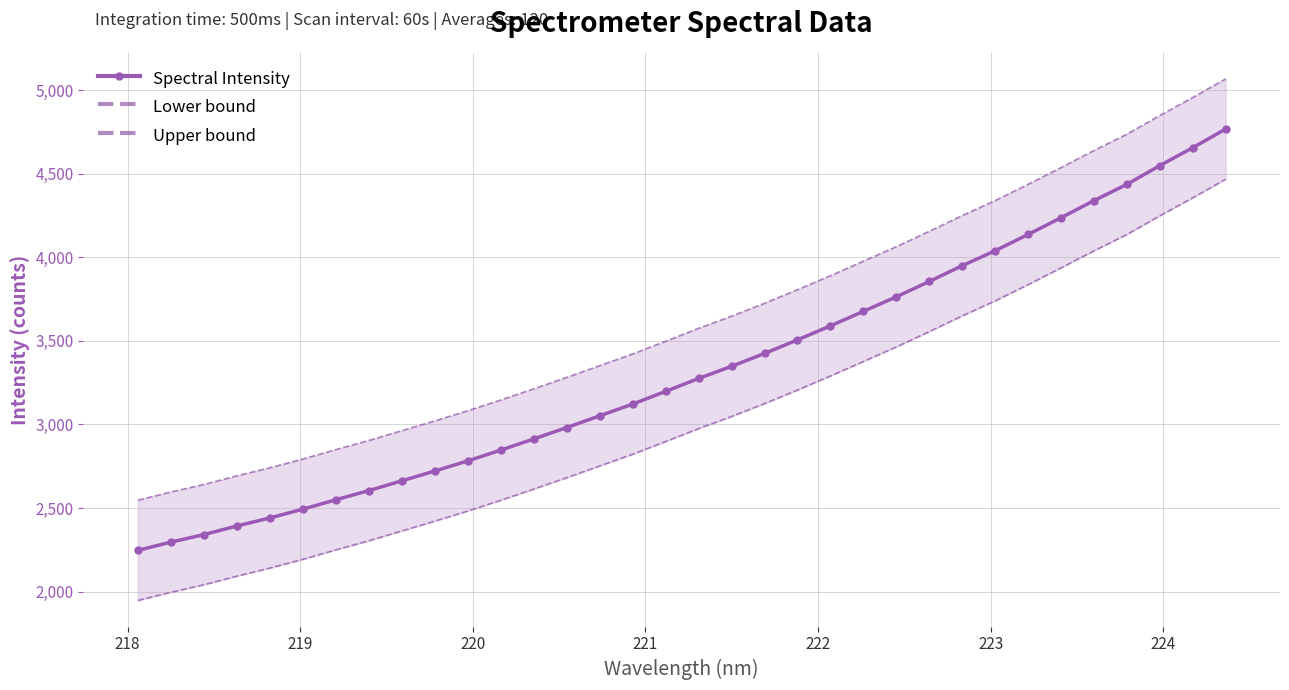

How many series are shown in this chart?

3